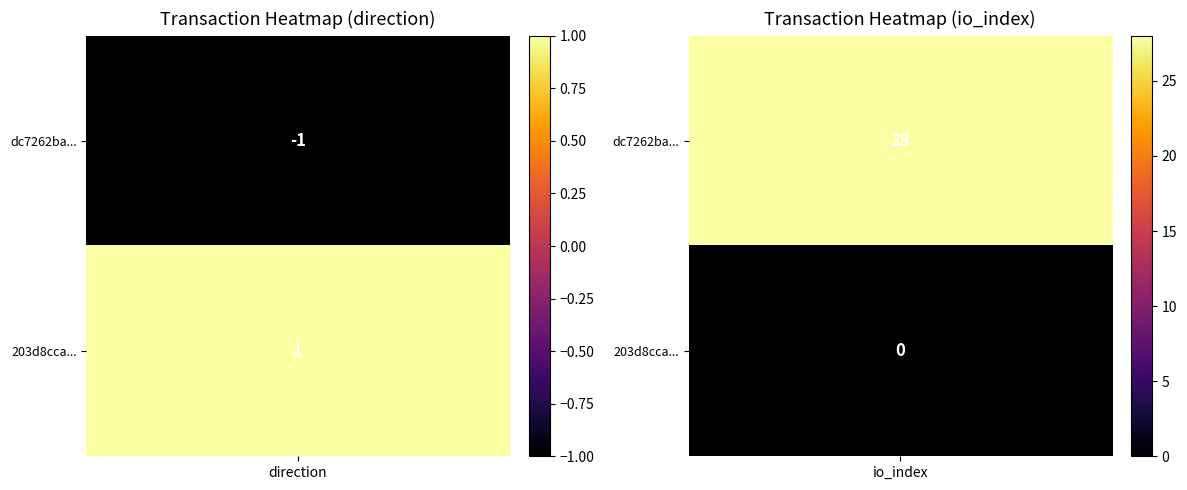

Which series changed the most between -1 and 1?

dc7262ba...